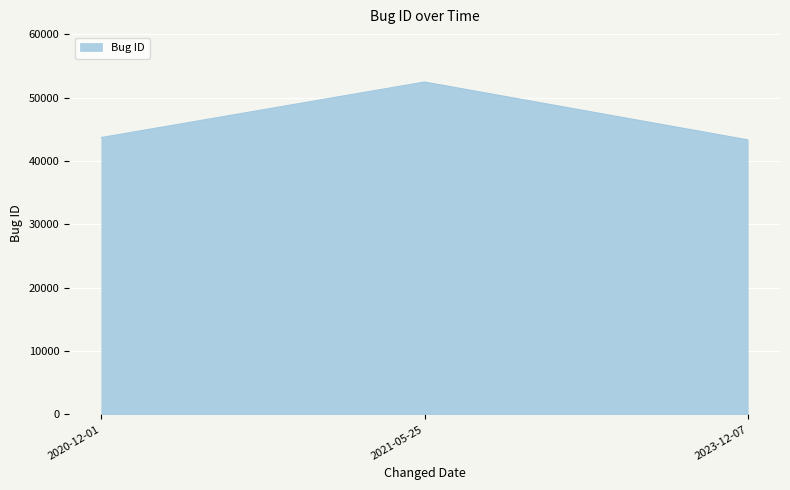

What is the maximum value shown in the chart?

52448